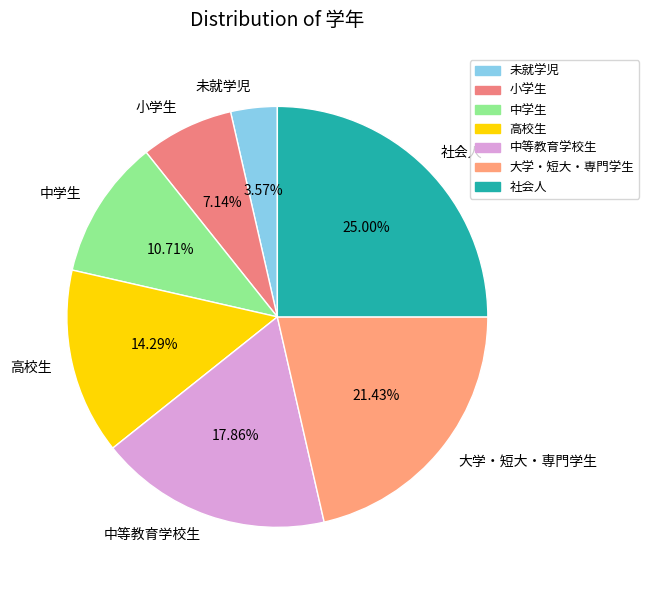

Between 未就学児 and 中等教育学校生, which is larger?

中等教育学校生